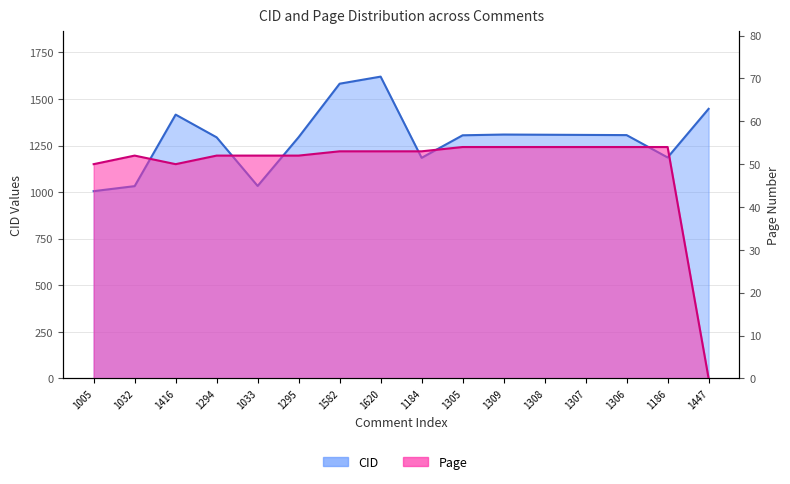

At which category does Page reach its first local peak?

1032